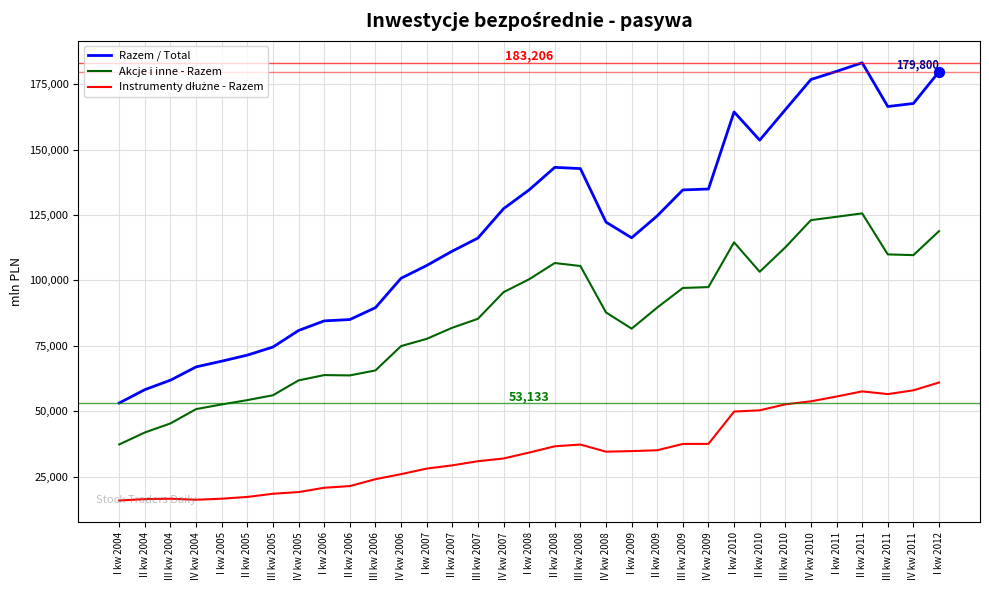

Which series has the largest total across all categories?

Razem / Total